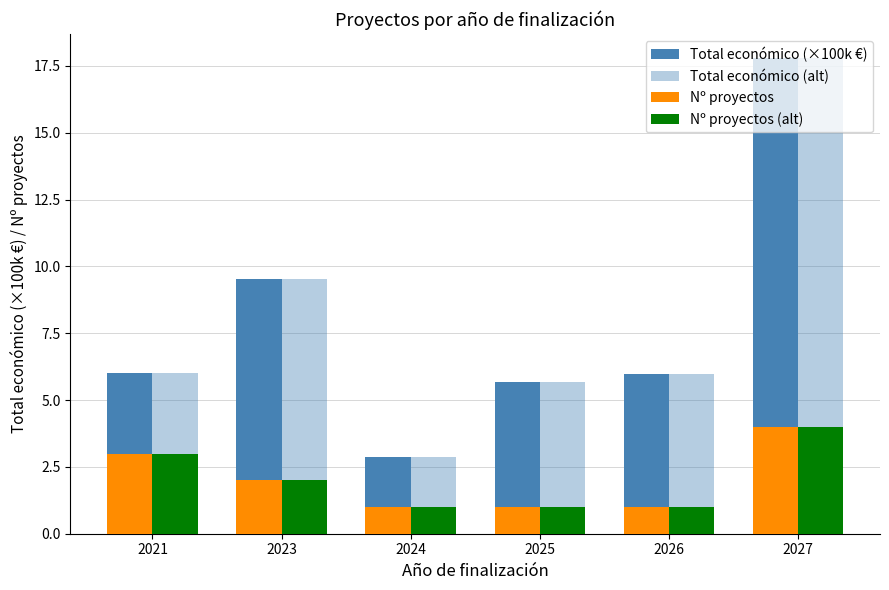

Count the number of data series in this chart.

4